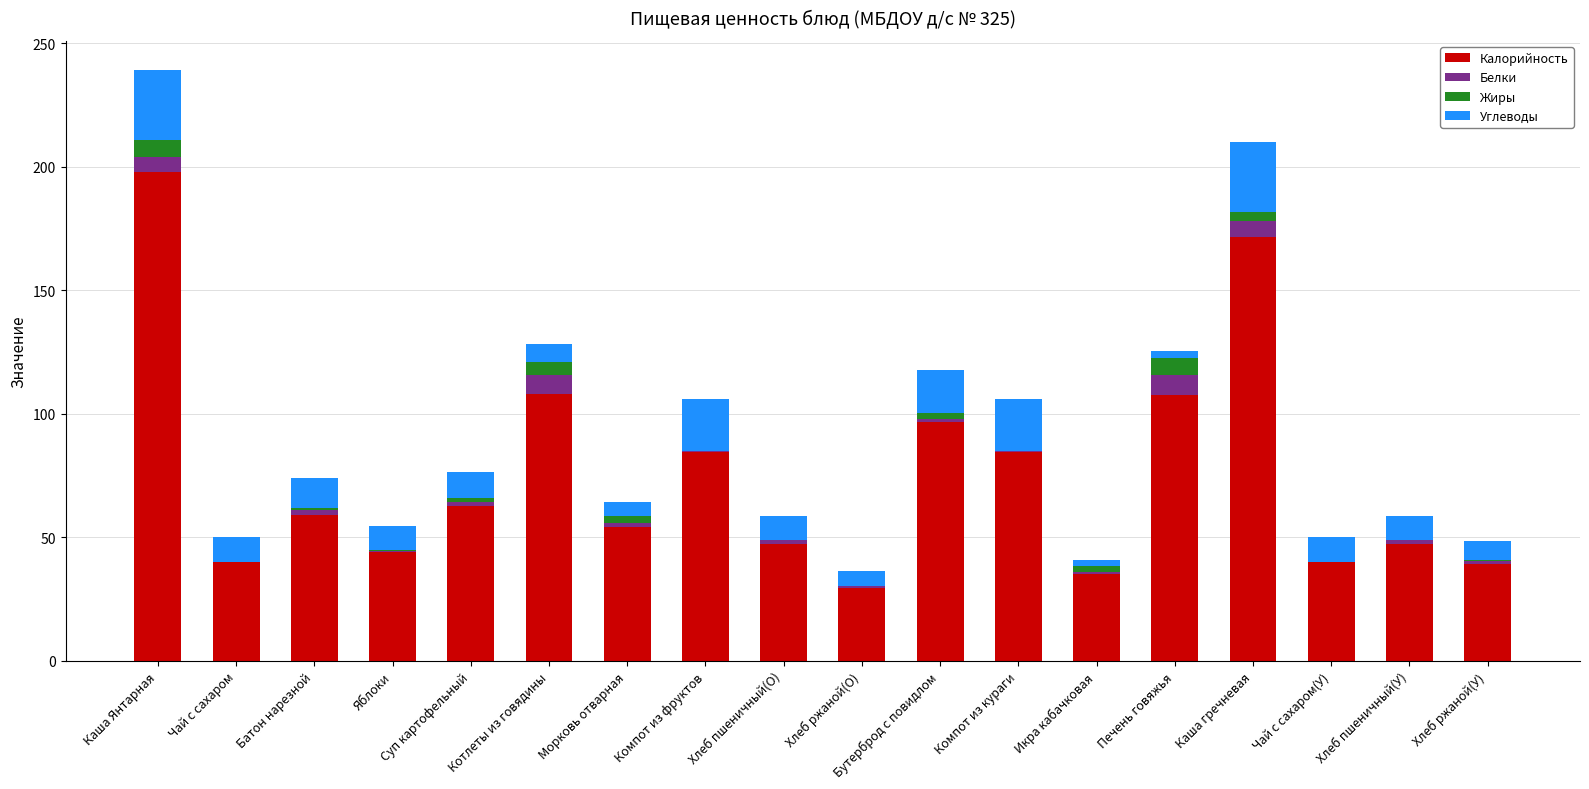

What is the sum of all Калорийность values?

1350.1